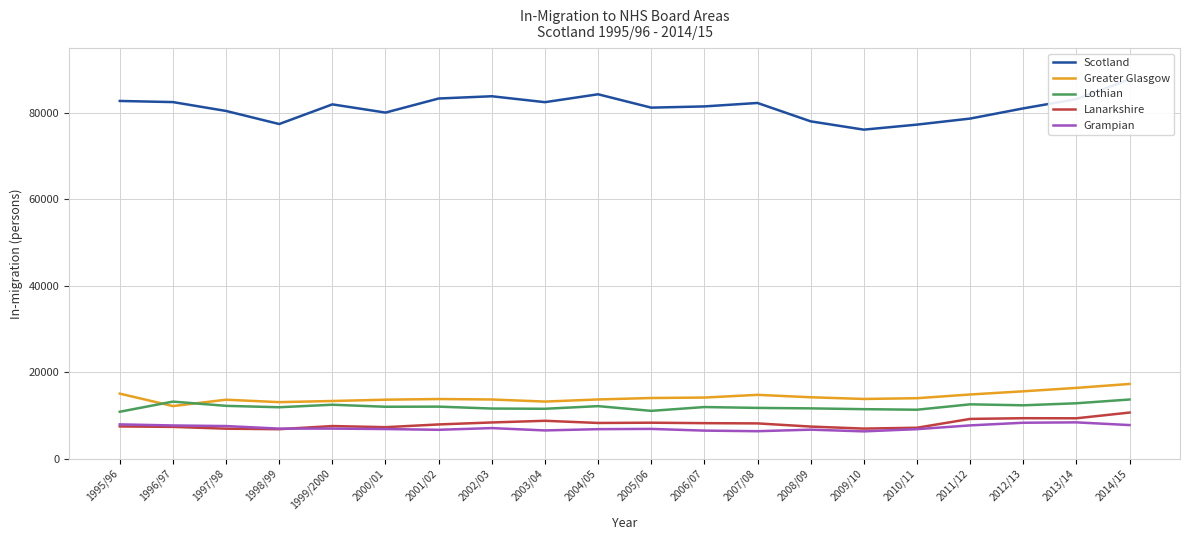

Does the chart have visible grid lines?

Yes